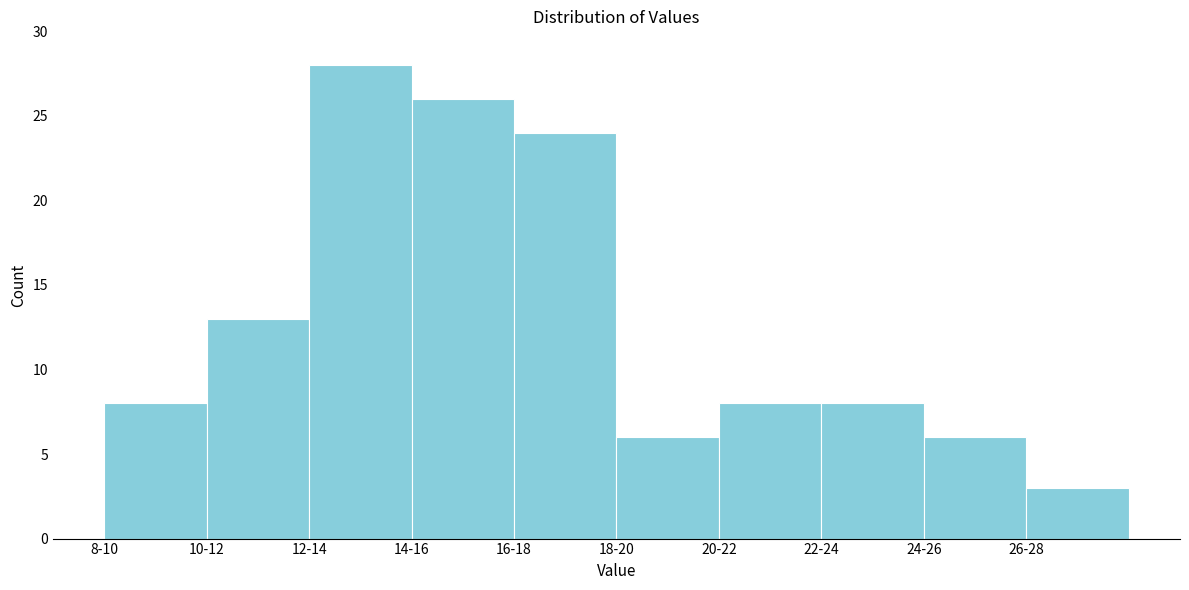

Reading left to right, transcribe all the data shown in this chart.

8	13	28	26	24	6	8	8	6	3